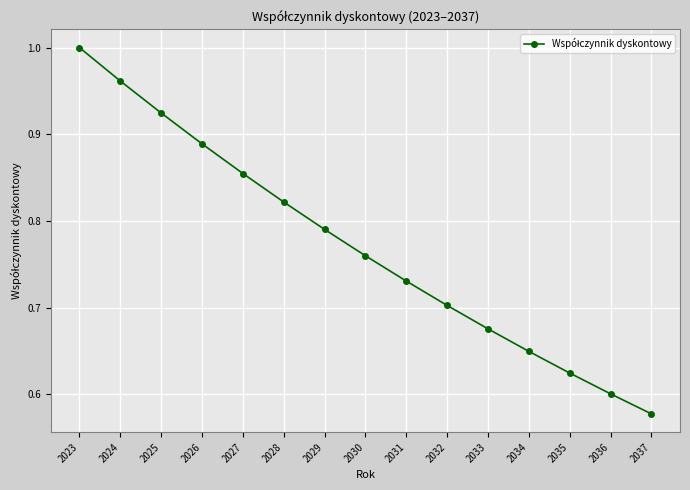

Which has a higher value, 2024 or 2029?

2024